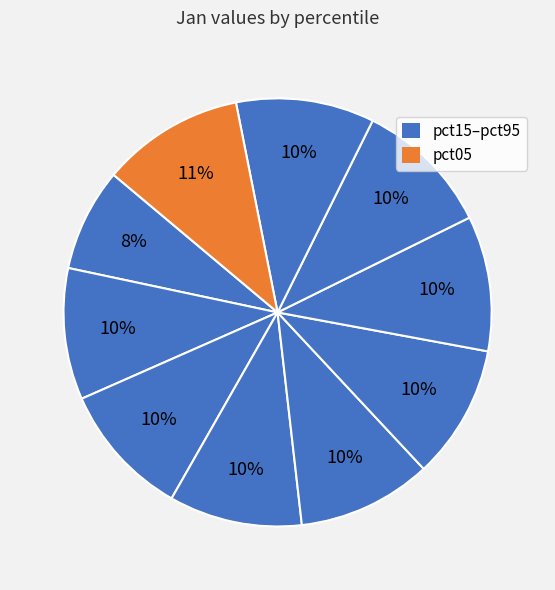

How many slices are in this pie chart?

10